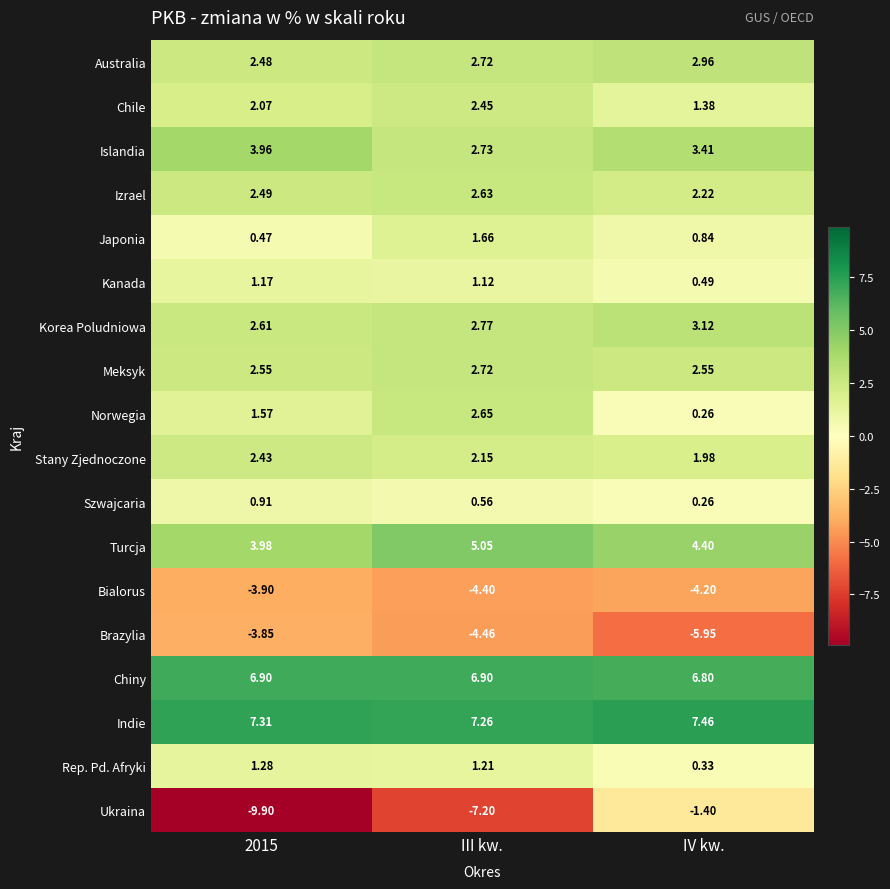

Which label corresponds to the largest value in the chart?

IV kw.